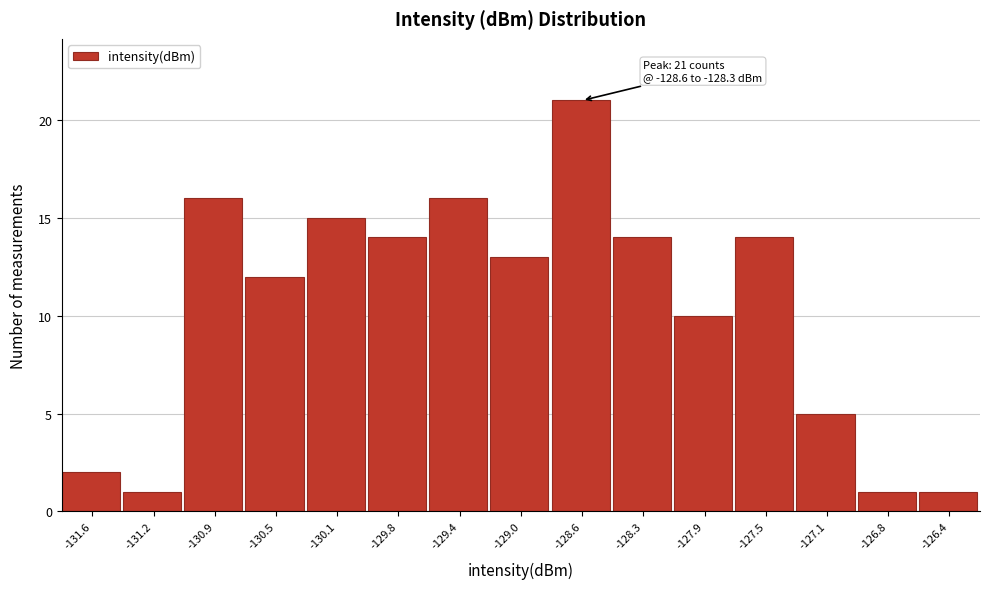

Reading right to left, transcribe all the data shown in this chart.

-126.4=1	-126.8=1	-127.1=5	-127.5=14	-127.9=10	-128.3=14	-128.6=21	-129.0=13	-129.4=16	-129.8=14	-130.1=15	-130.5=12	-130.9=16	-131.2=1	-131.6=2